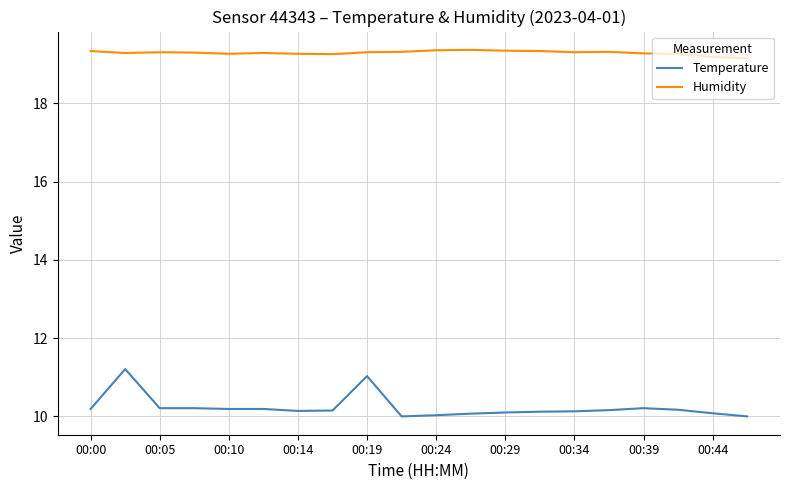

What is the minimum value for Temperature?

10.0